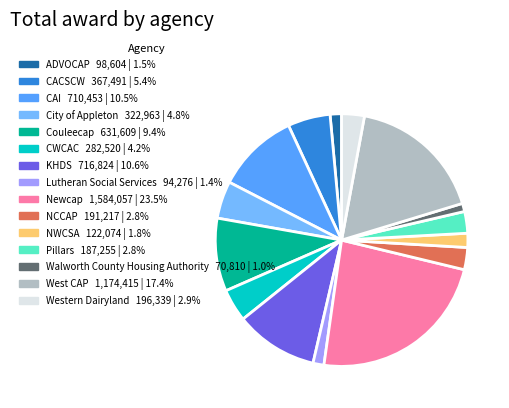

Which slice is the largest?

Newcap